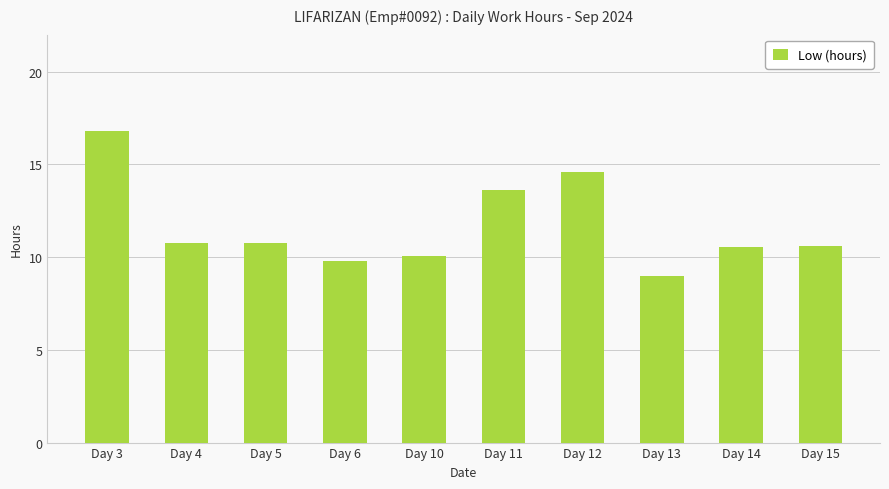

Is it true that the value at Day 14 is 3.6?

False